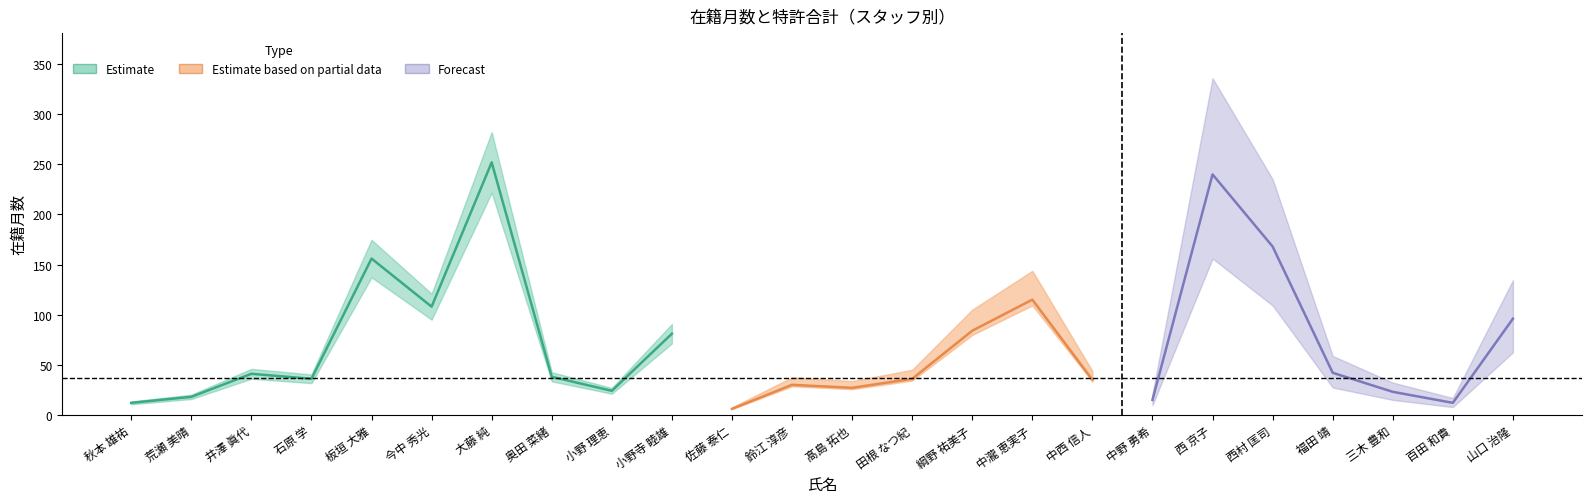

How many data points in 在籍月数 are above 38?

11